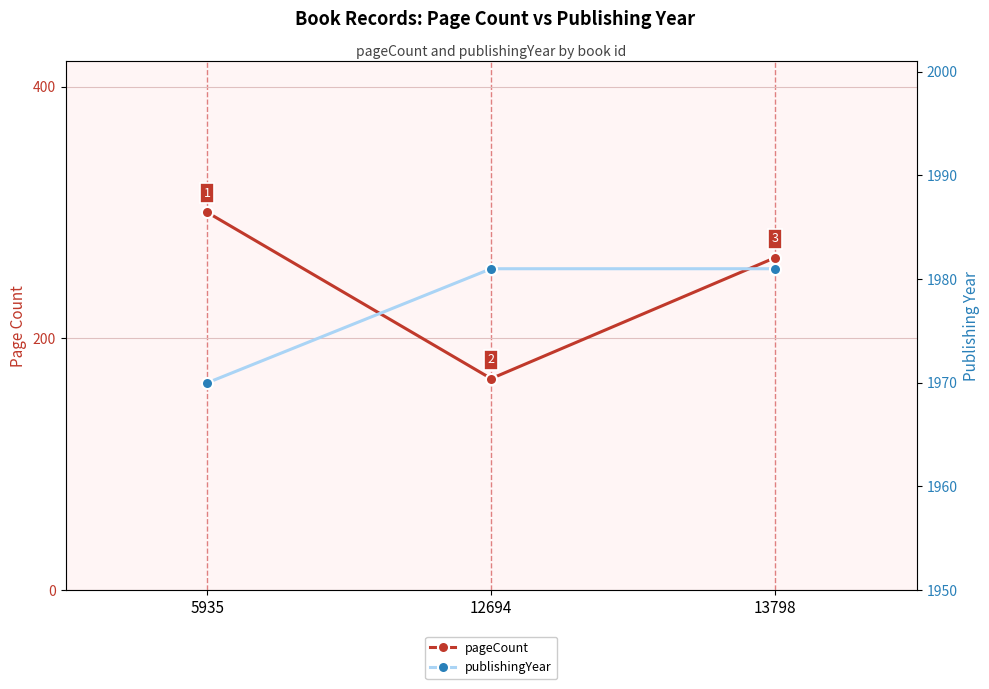

What is the total value across all series at 5935?

2270